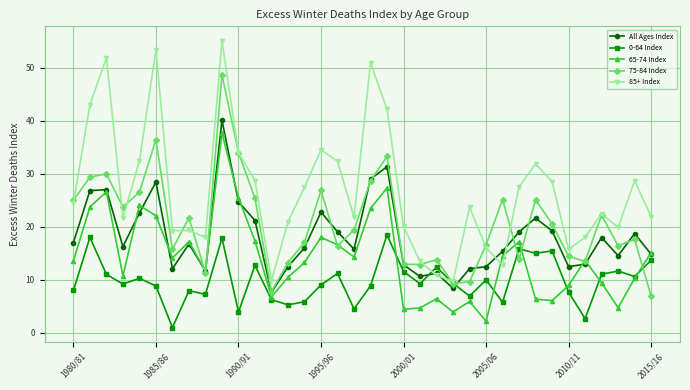

What is the value of the 65-74 Index point at the 14th from the left?

10.4